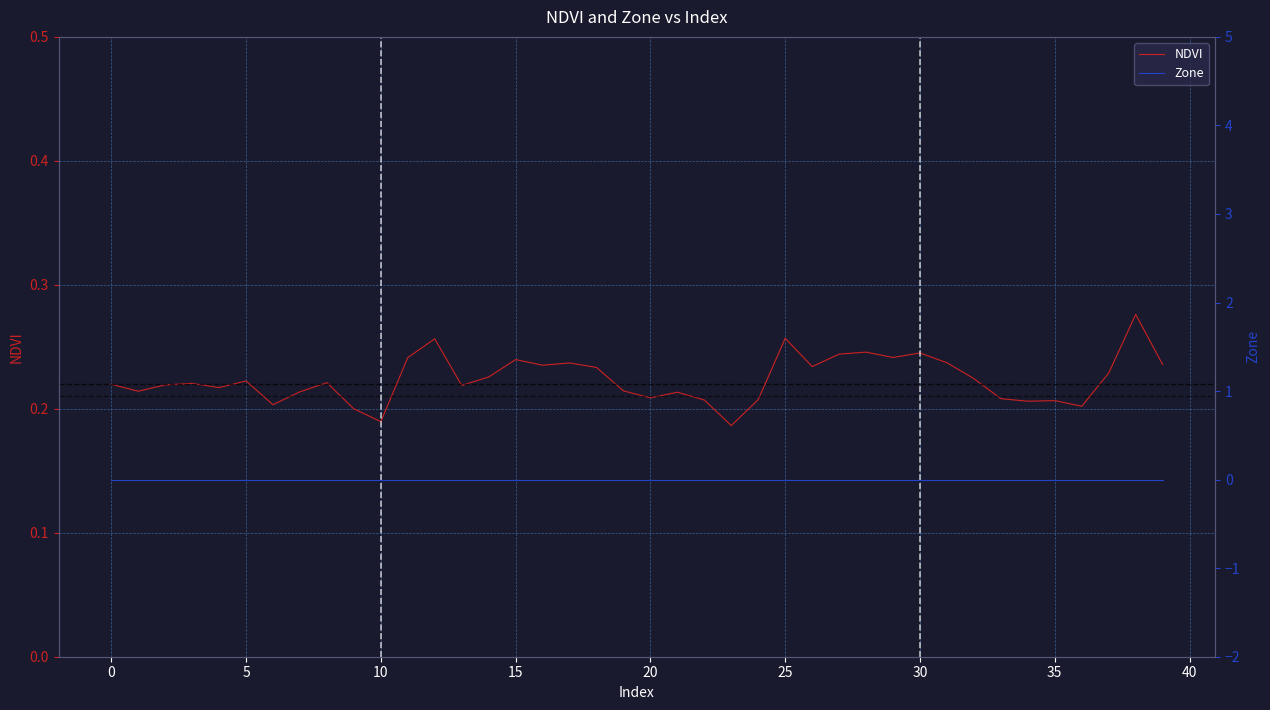

Reading left to right, extract all data points from this chart.

NDVI: 0.2	0.2	0.2	0.2	0.2	0.2	0.2	0.2	0.2	0.2	0.2	0.2	0.3	0.2	0.2	0.2	0.2	0.2	0.2	0.2	0.2	0.2	0.2	0.2	0.2	0.3	0.2	0.2	0.2	0.2	0.2	0.2	0.2	0.2	0.2	0.2	0.2	0.2	0.3	0.2
Zone: 0.0	0.0	0.0	0.0	0.0	0.0	0.0	0.0	0.0	0.0	0.0	0.0	0.0	0.0	0.0	0.0	0.0	0.0	0.0	0.0	0.0	0.0	0.0	0.0	0.0	0.0	0.0	0.0	0.0	0.0	0.0	0.0	0.0	0.0	0.0	0.0	0.0	0.0	0.0	0.0